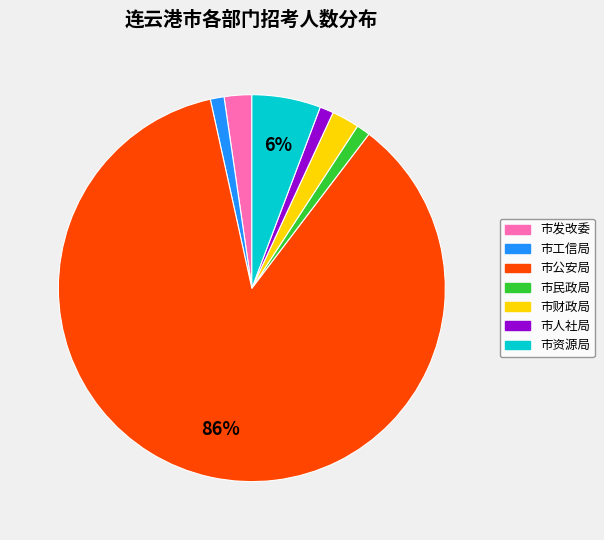

Is it true that 市人社局 is 1% of the pie?

True